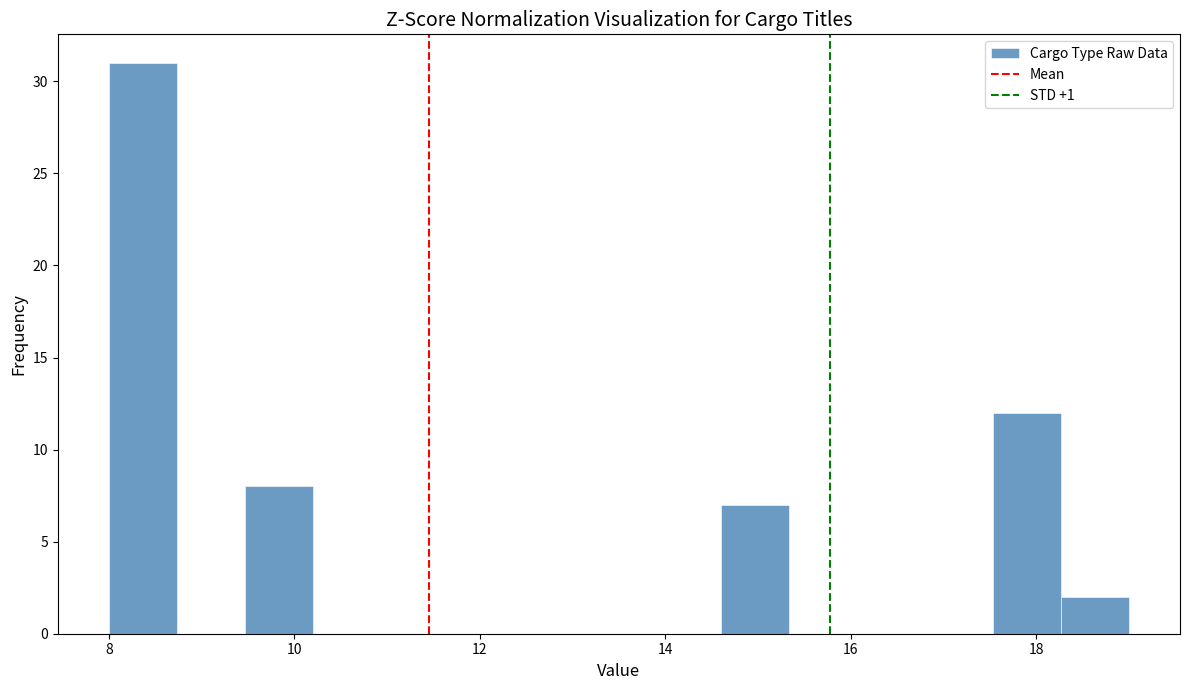

Read against the x-axis, roughly where is the centre of the tallest bar?

8.4